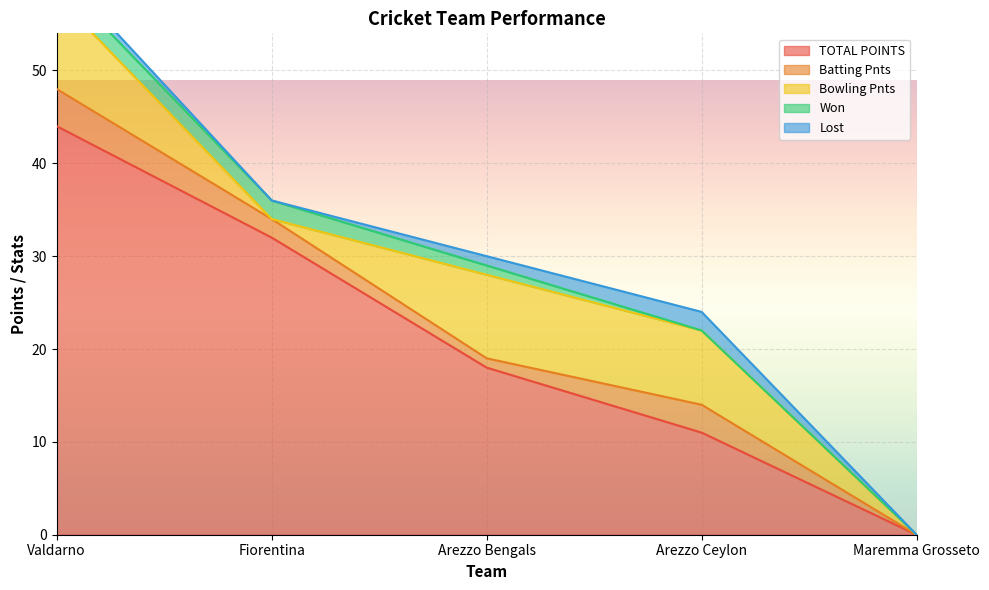

How many values in the TOTAL POINTS series are below 18?

2